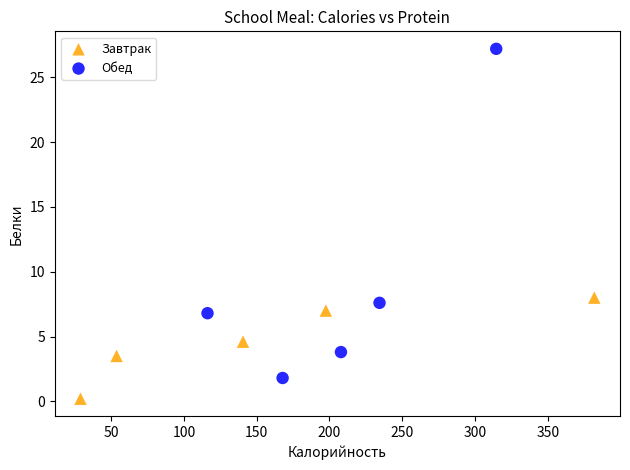

Which series has the widest spread of Y values?

Обед